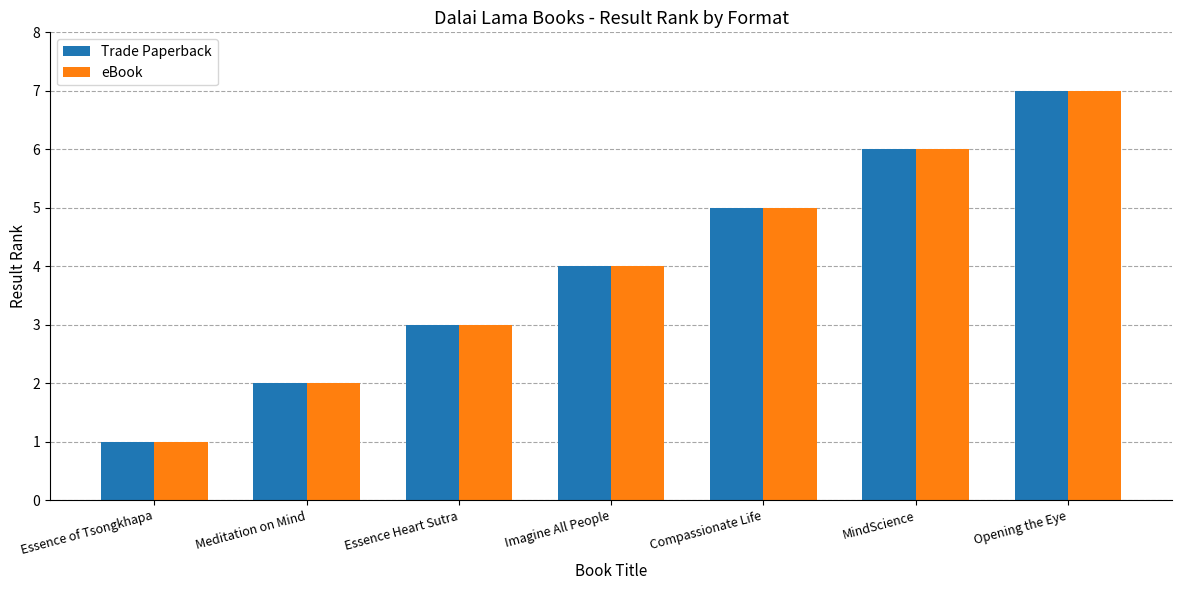

What is the sum of the Trade Paperback values at Essence Heart Sutra and Imagine All People?

7